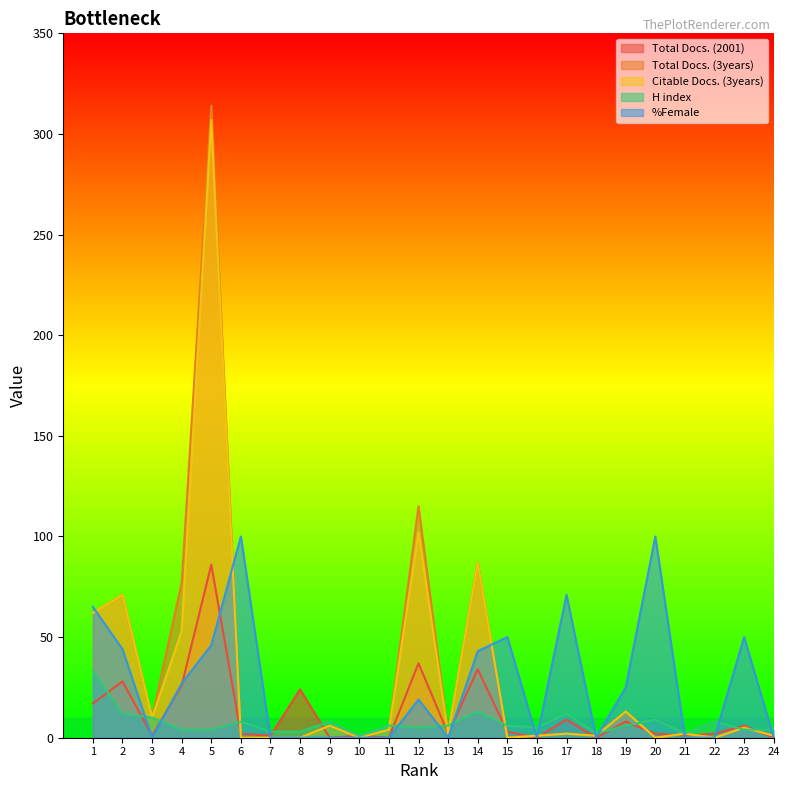

How many values in the Total Docs. (3years) series are below 2?

10